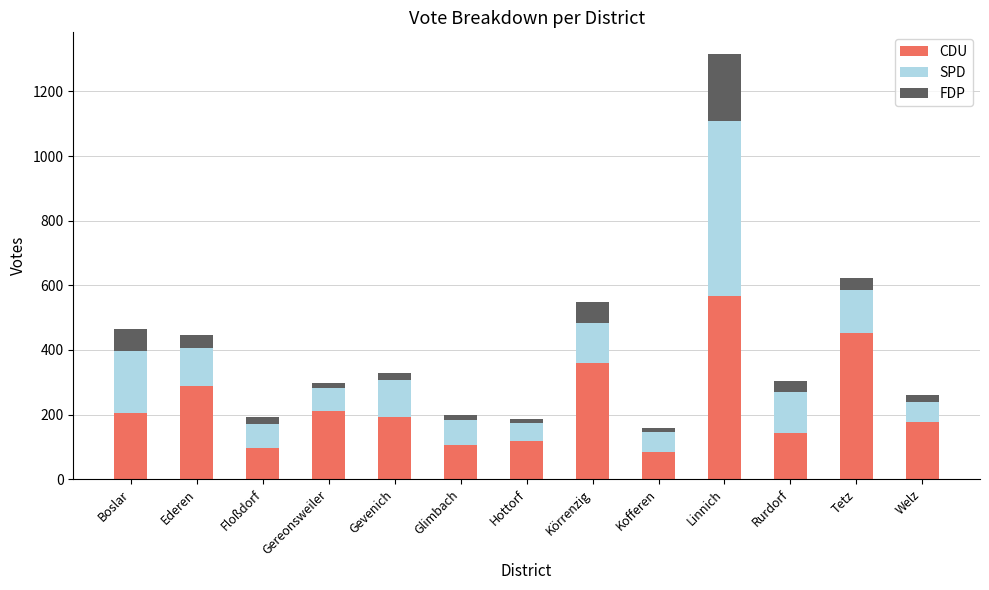

What is the difference between the second highest and second lowest values in the CDU series?

356